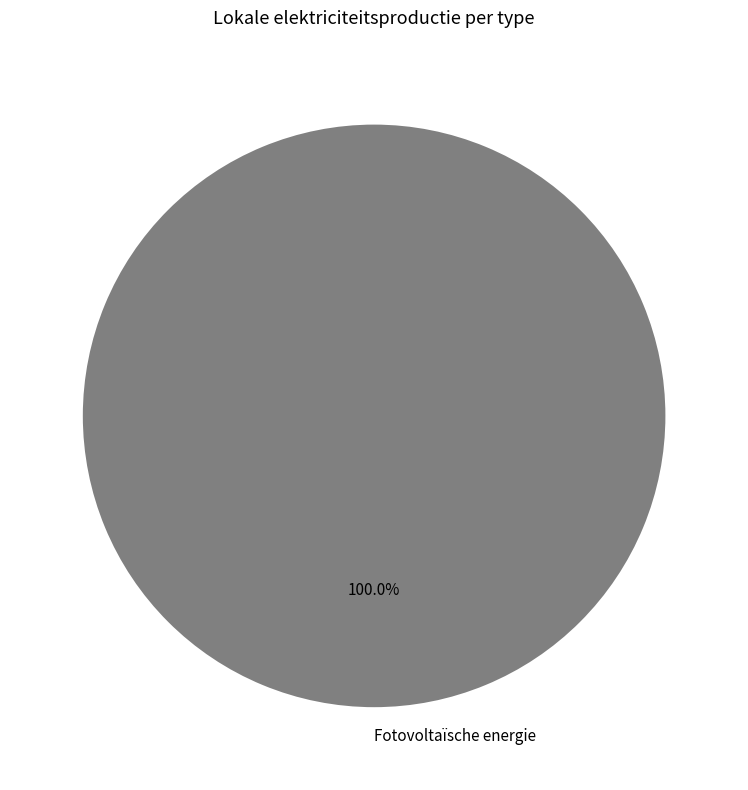

Rank the categories by value from lowest to highest.

Fotovoltaïsche energie